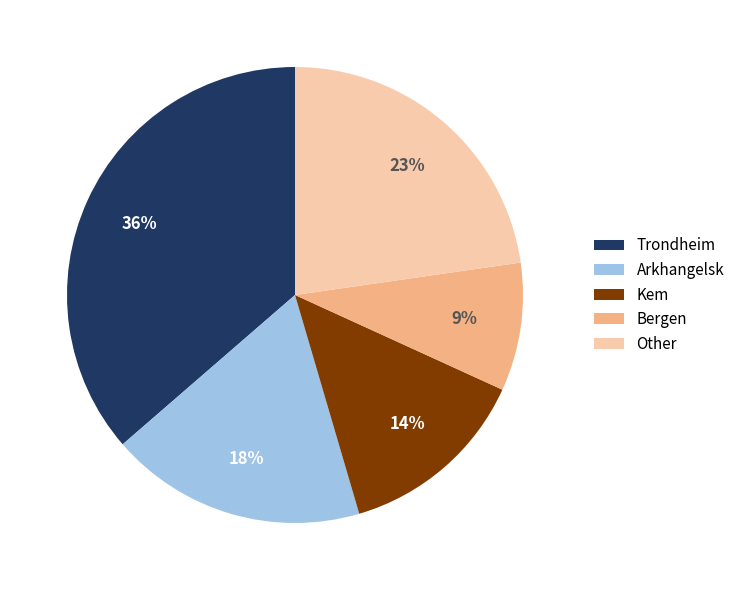

Is there any slice that represents more than half of the pie?

No